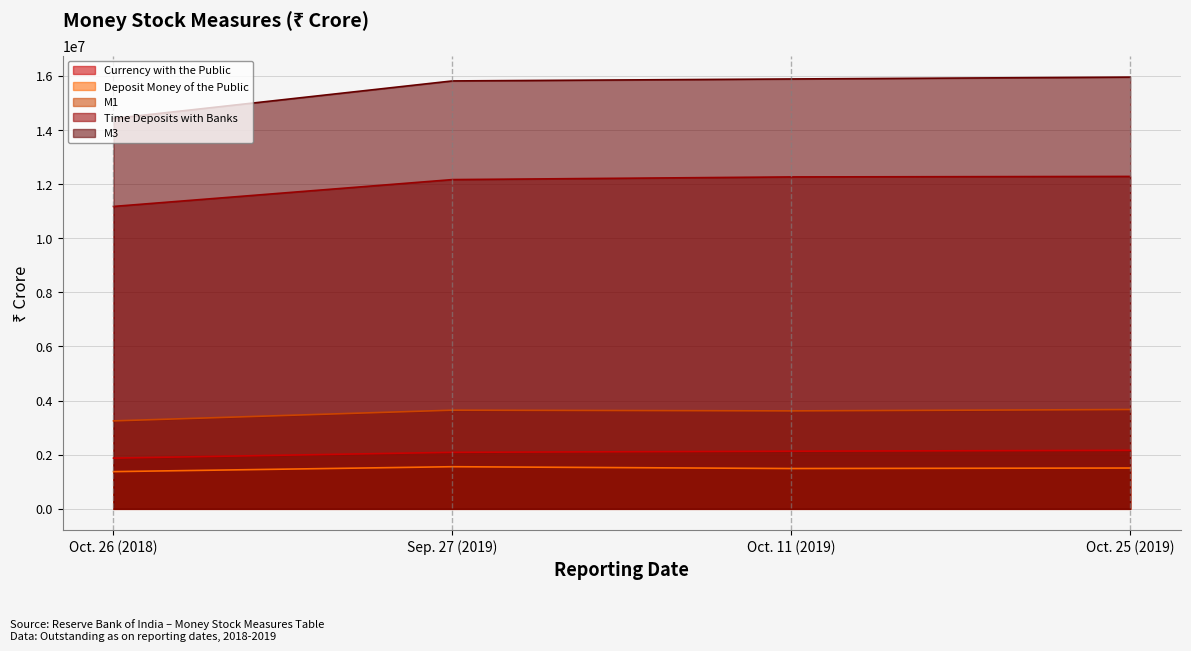

At which label is M3 closest to 15190871?

Sep. 27 (2019)